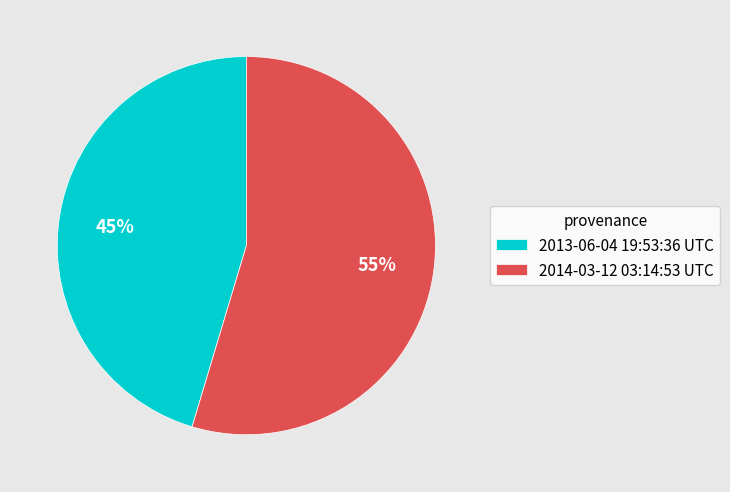

What is the ratio of the value at 2014-03-12 03:14:53 UTC to the value at 2013-06-04 19:53:36 UTC?

1.2